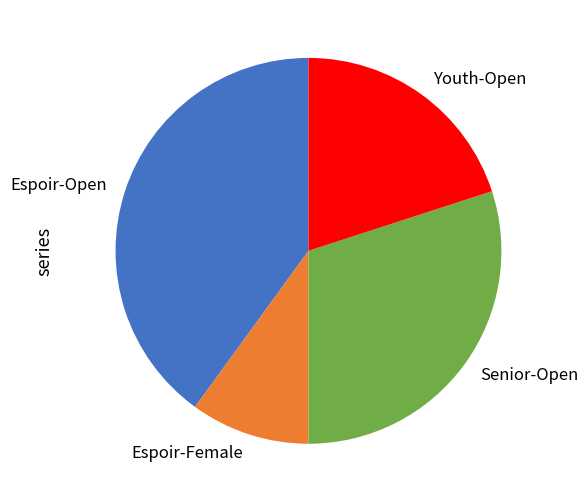

Rank the categories by value from highest to lowest.

Espoir-Open, Senior-Open, Youth-Open, Espoir-Female